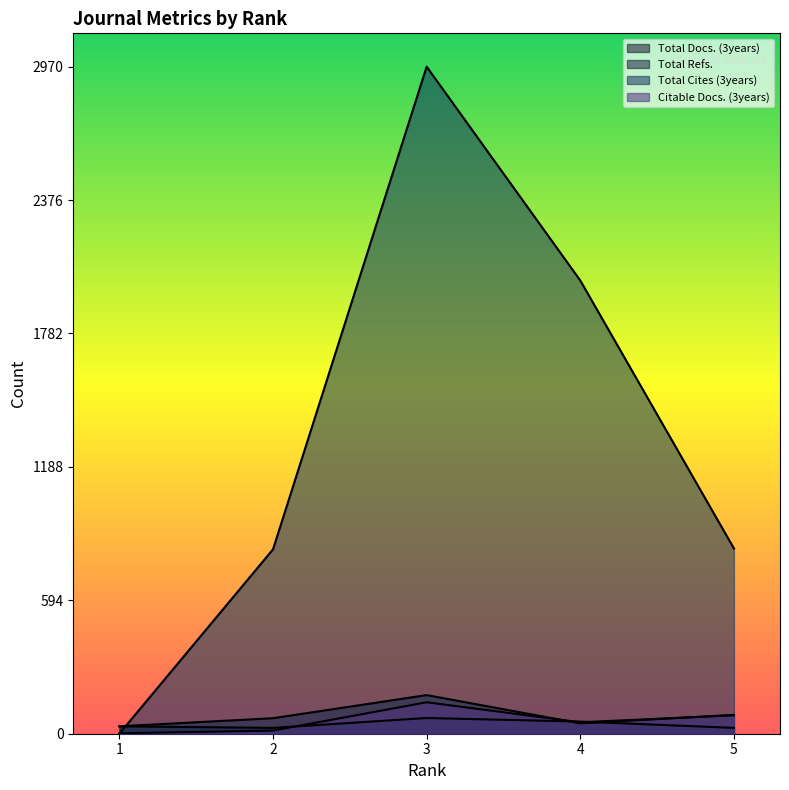

What is the value of the Total Docs. (3years) point at the 5th from the left?

26